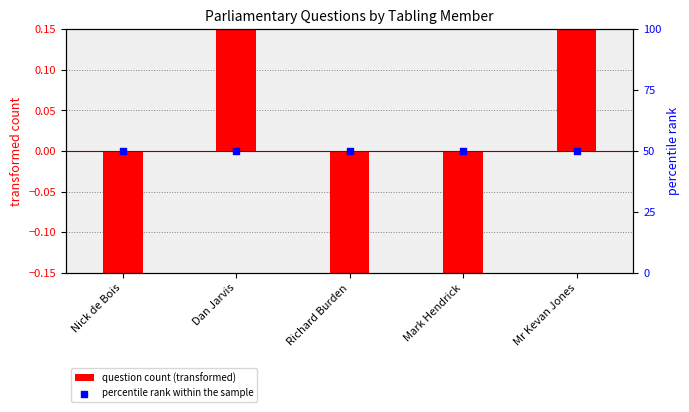

What is the total value across all series at Mr Kevan Jones?

51.4